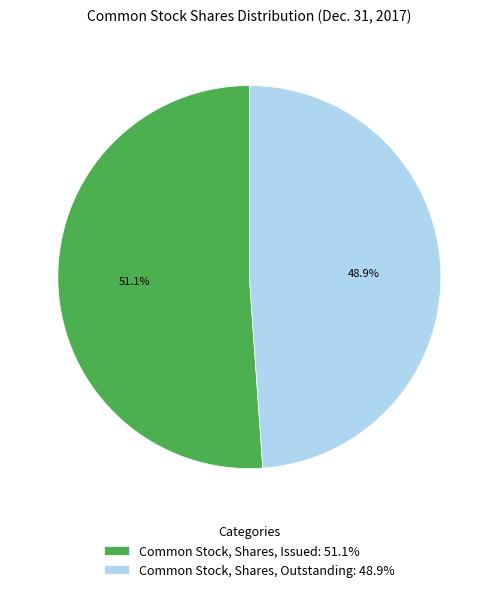

The Common Stock, Shares, Outstanding slice represents 34% of the pie. True or false?

False